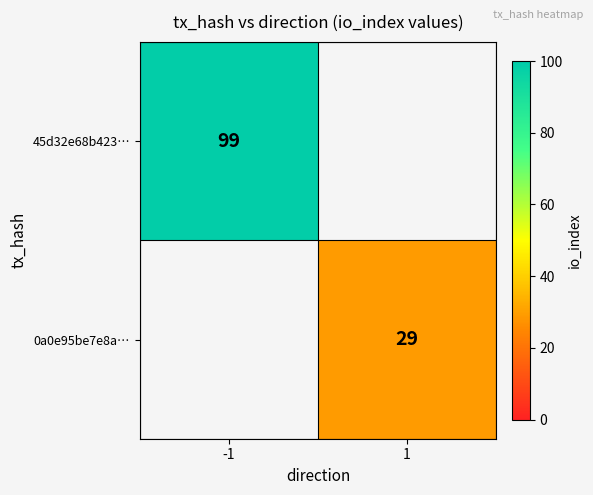

The value of 0a0e95be7e8a… at 1 is 14. True or false?

False